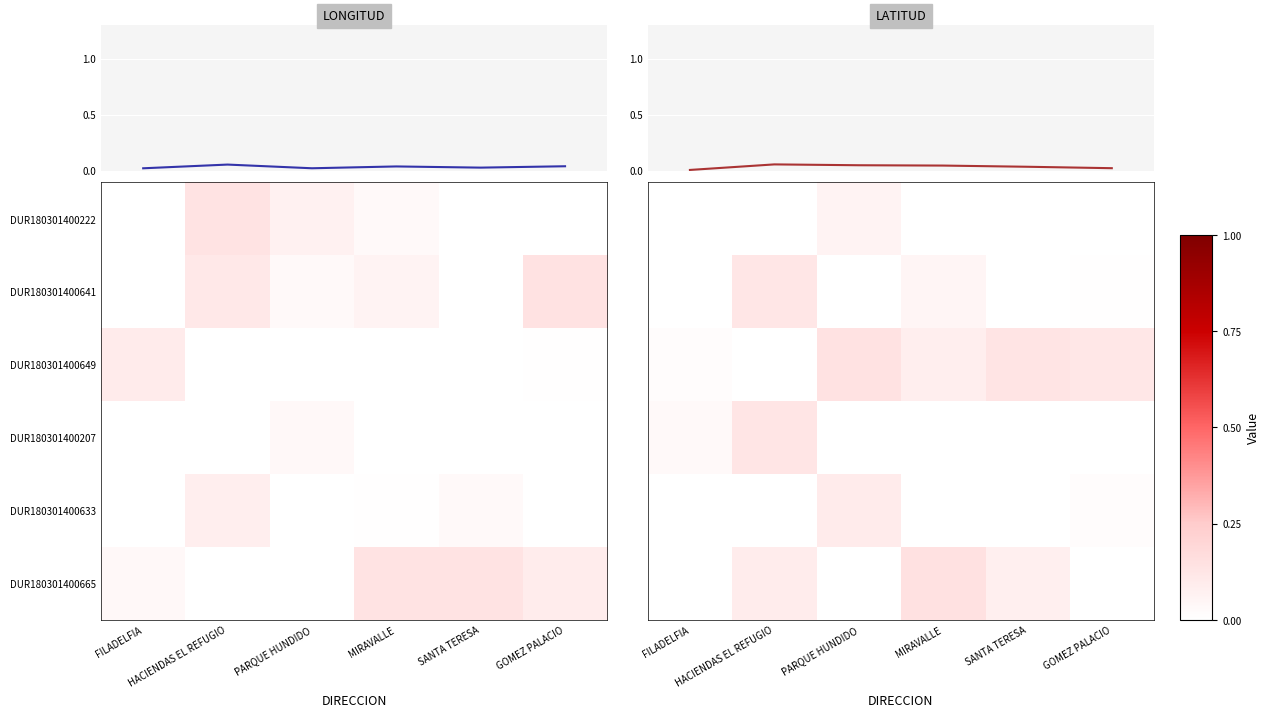

True or false: LONGITUD has a value of 0.0 at MIRAVALLE.

False